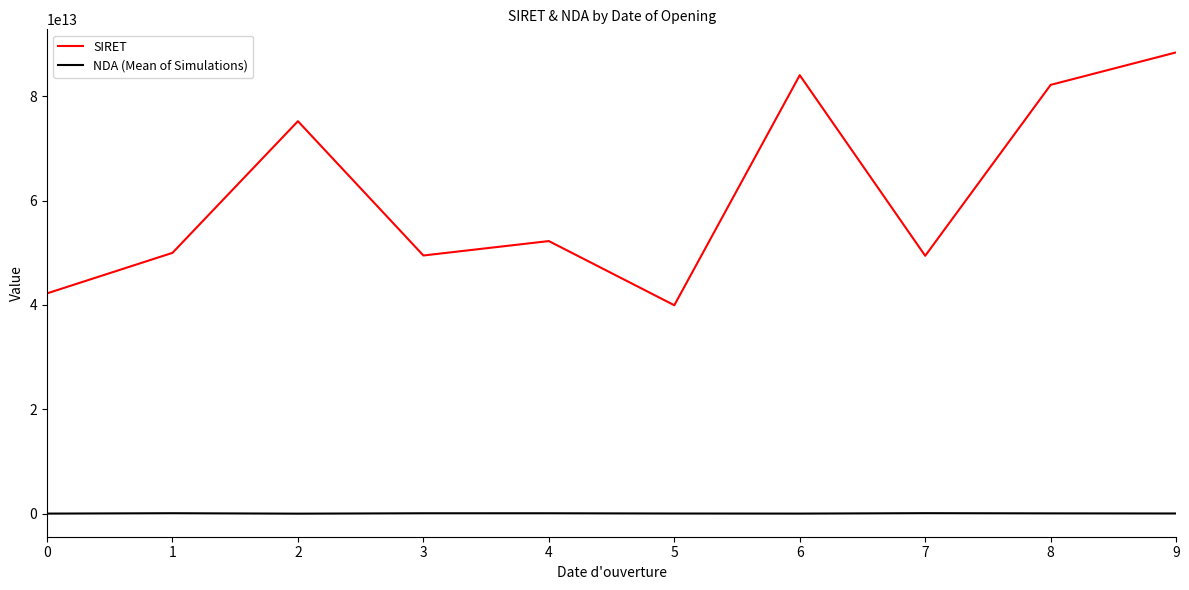

True or false: SIRET and NDA (Mean of Simulations) intersect in this chart.

False